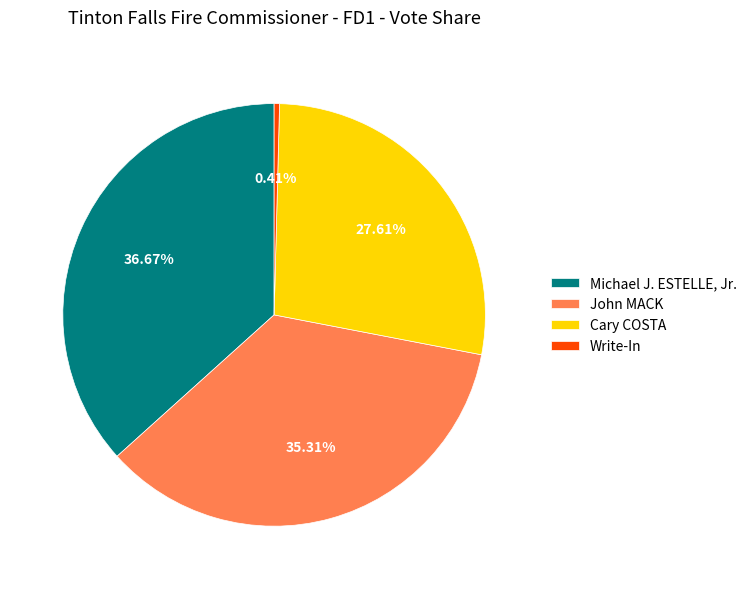

Does John MACK account for over 50% of the chart?

No